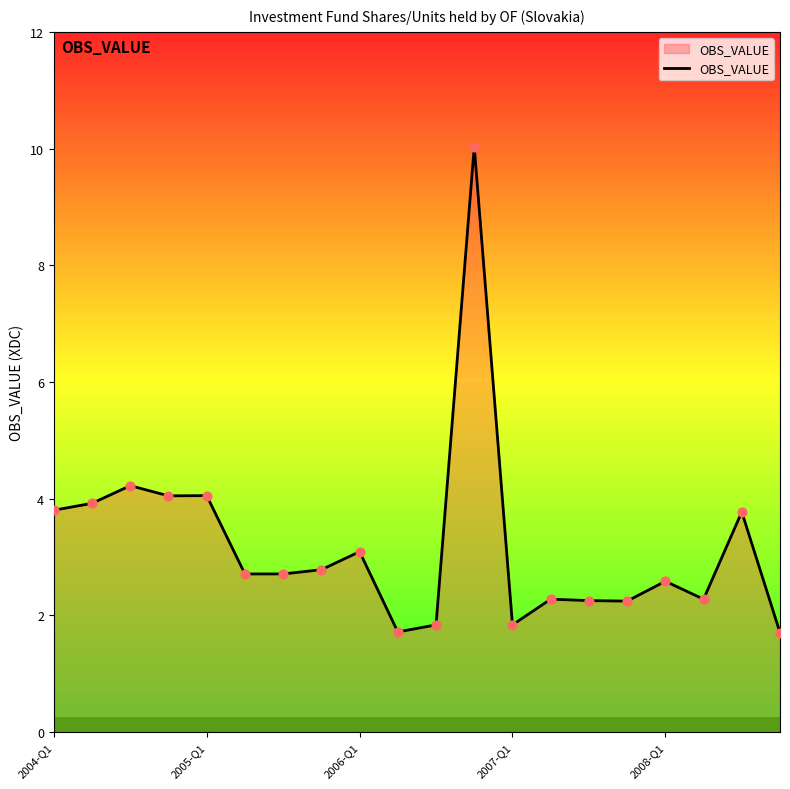

What is the difference between the maximum and minimum values?

8.3